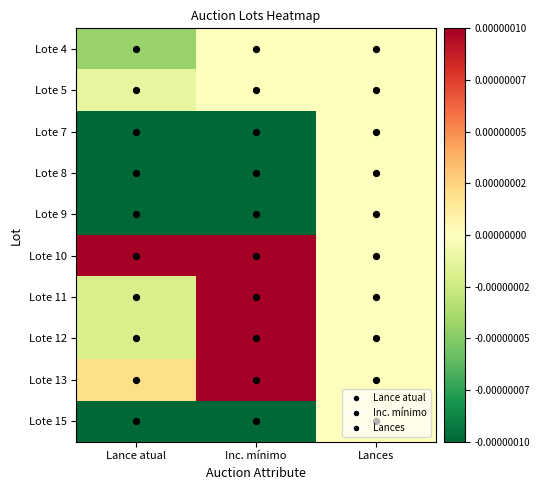

Reading left to right, extract all data points from this chart.

Lote 4: Lance atual=-0.0	Inc. mínimo=-0.0	Lances=0.0
Lote 5: Lance atual=-0.0	Inc. mínimo=-0.0	Lances=0.0
Lote 7: Lance atual=-0.0	Inc. mínimo=-0.0	Lances=0.0
Lote 8: Lance atual=-0.0	Inc. mínimo=-0.0	Lances=0.0
Lote 9: Lance atual=-0.0	Inc. mínimo=-0.0	Lances=0.0
Lote 10: Lance atual=0.0	Inc. mínimo=0.0	Lances=0.0
Lote 11: Lance atual=-0.0	Inc. mínimo=0.0	Lances=0.0
Lote 12: Lance atual=-0.0	Inc. mínimo=0.0	Lances=0.0
Lote 13: Lance atual=0.0	Inc. mínimo=0.0	Lances=0.0
Lote 15: Lance atual=-0.0	Inc. mínimo=-0.0	Lances=0.0